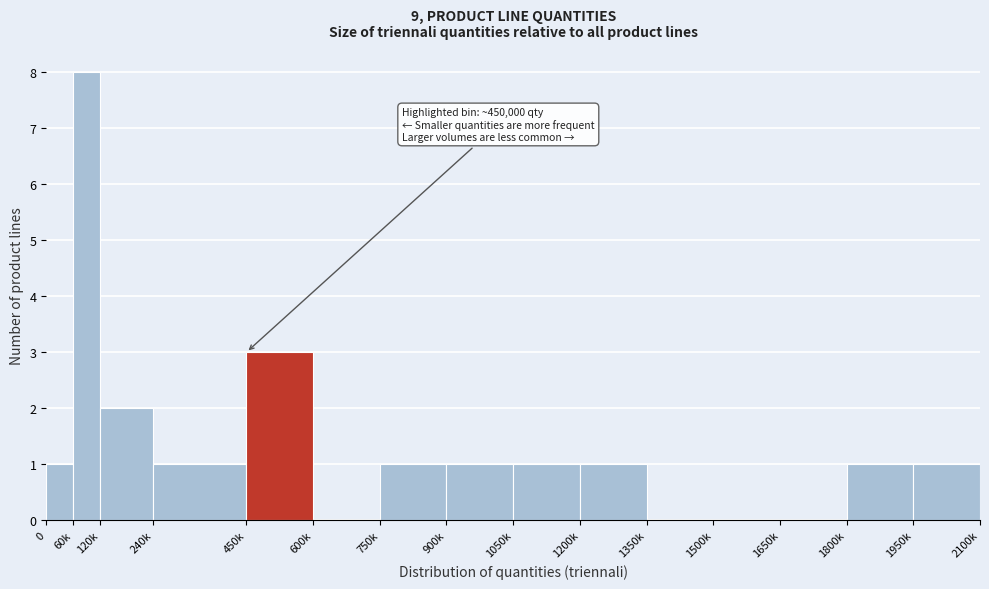

Reading right to left, transcribe all the data shown in this chart.

1950k=1	1800k=1	1650k=0	1500k=0	1350k=0	1200k=1	1050k=1	900k=1	750k=1	600k=0	450k=3	240k=1	120k=2	60k=8	0=1